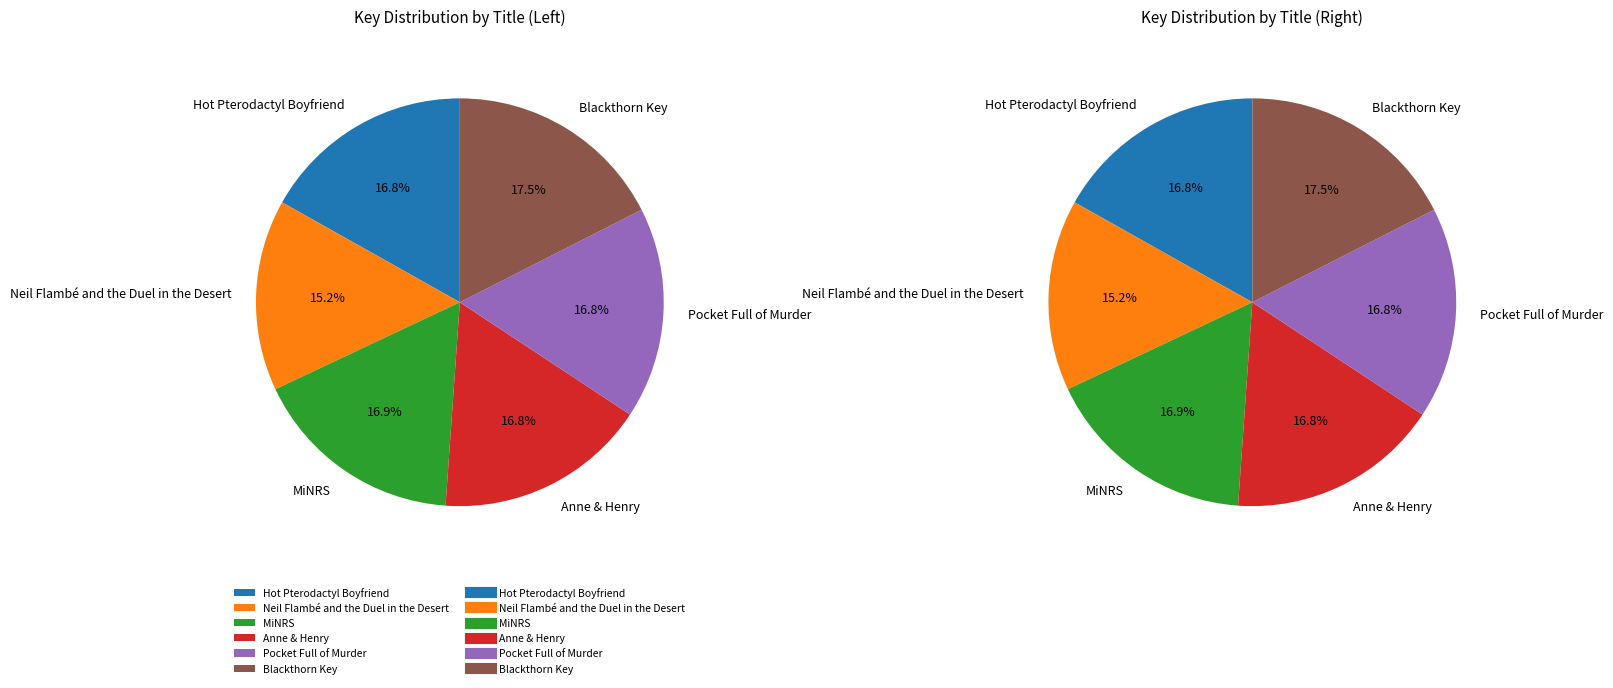

What is the change in value from Hot Pterodactyl Boyfriend to MiNRS?

+568129